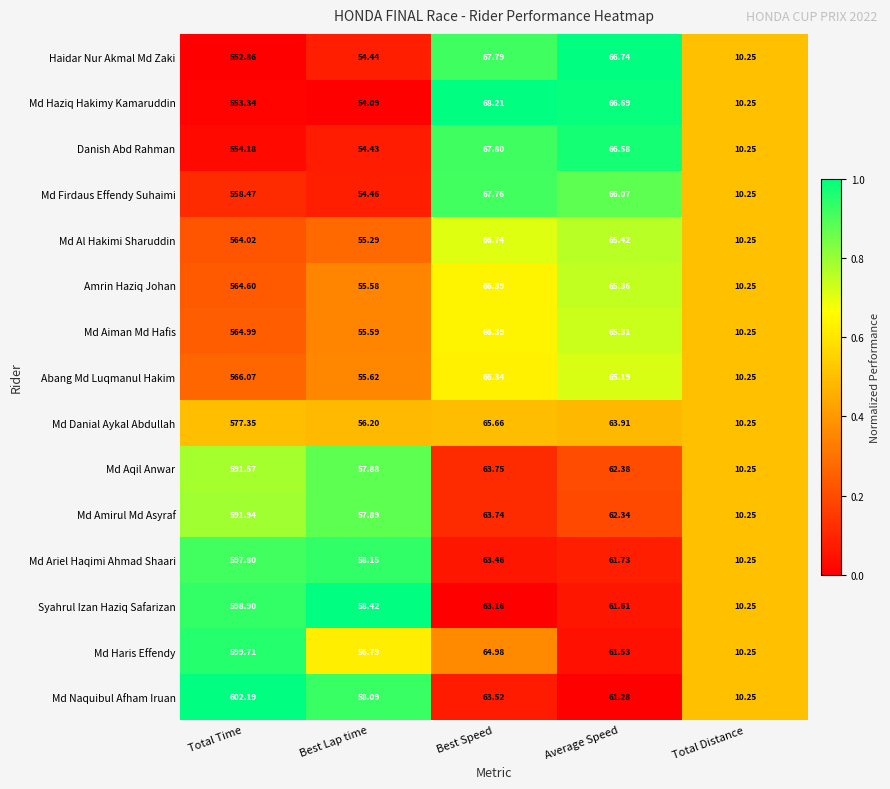

Which series changed the most between Total Time and Best Lap time?

Md Naquibul Afham Iruan